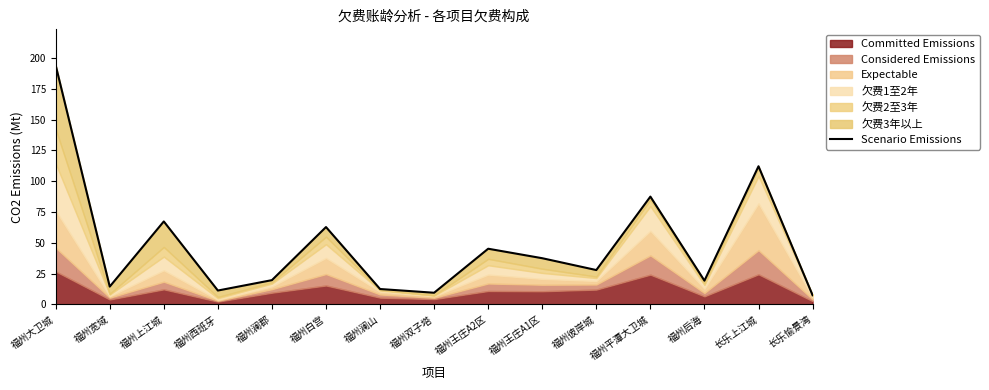

What is the label of the 12th point from the left?

福州平潭大卫城